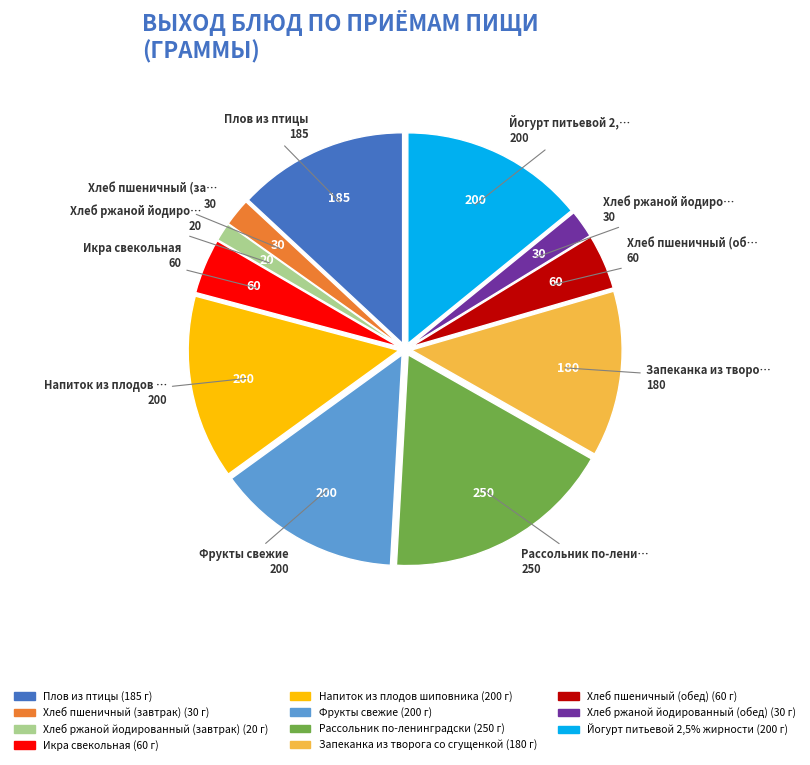

What is the ratio of the value at Напиток из плодов шиповника to the value at Хлеб ржаной йодированный (обед)?

6.7